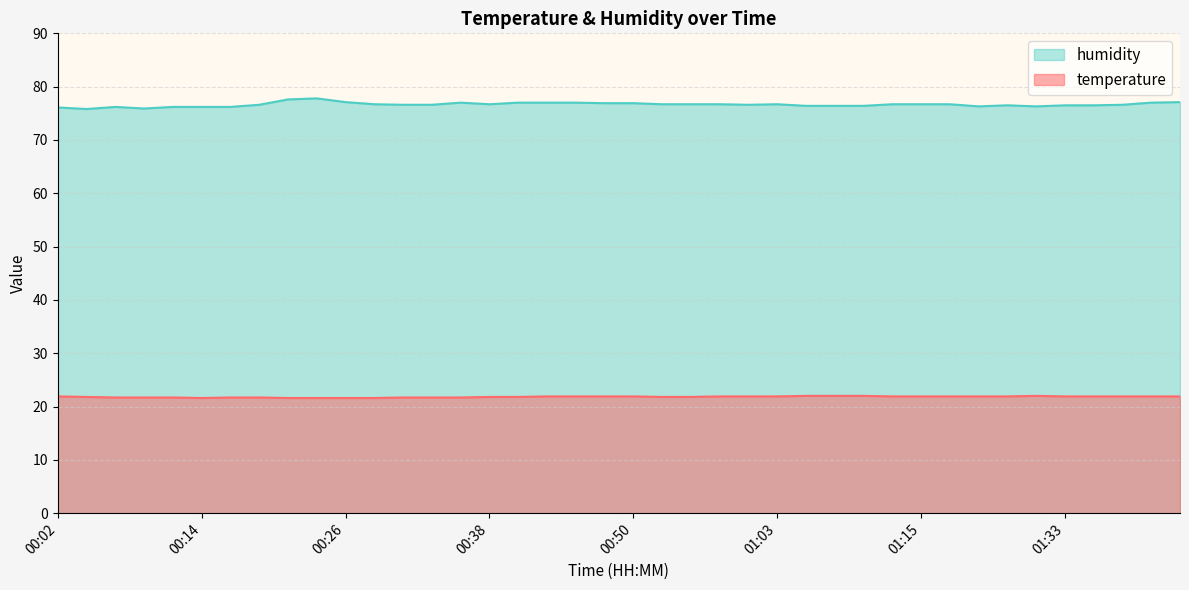

What is the label of the 25th point from the left?

01:00